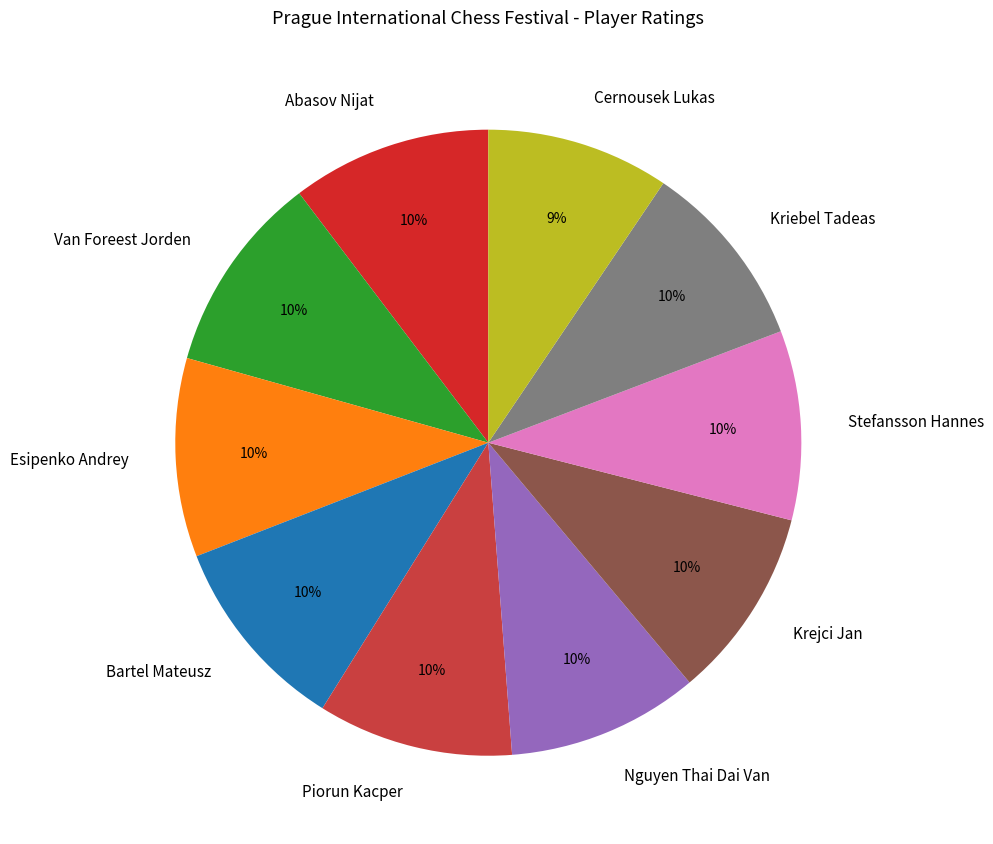

What percentage is the Cernousek Lukas slice, to the nearest percent?

9%